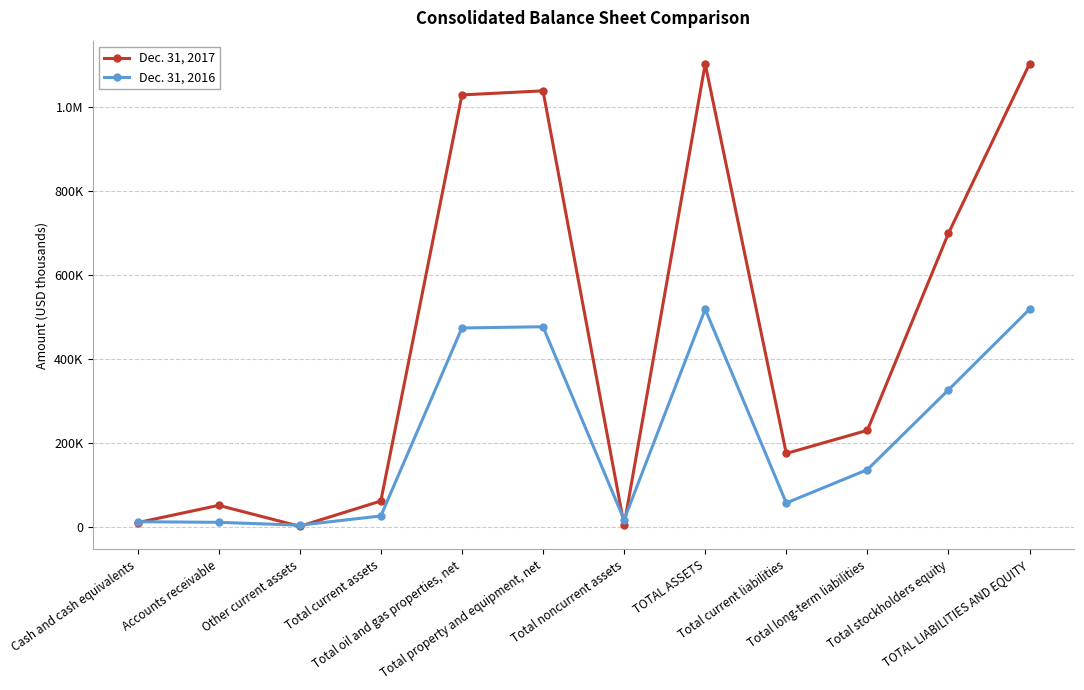

Reading left to right, what are all the values shown in this chart?

Dec. 31, 2017: 9523	50734	806	61063	1029239	1038947	3418	1103428	174475	229608	699345	1103428
Dec. 31, 2016: 11727	10327	3412	25466	473592	476593	16333	518392	56421	135859	326112	518392